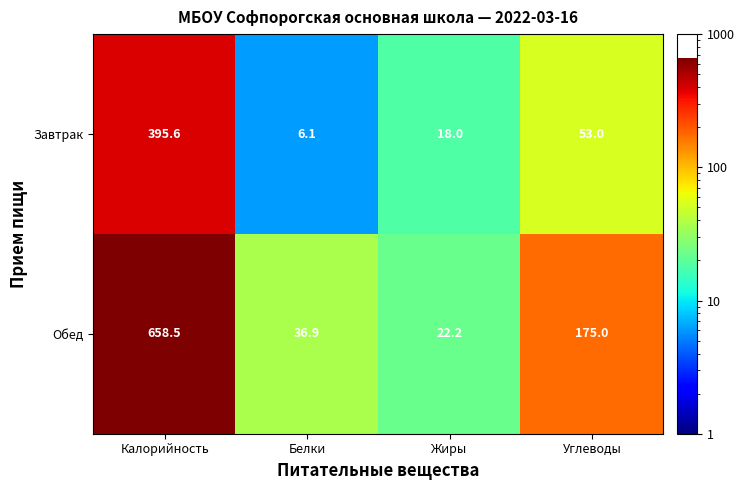

Which series has the widest spread of values?

Обед